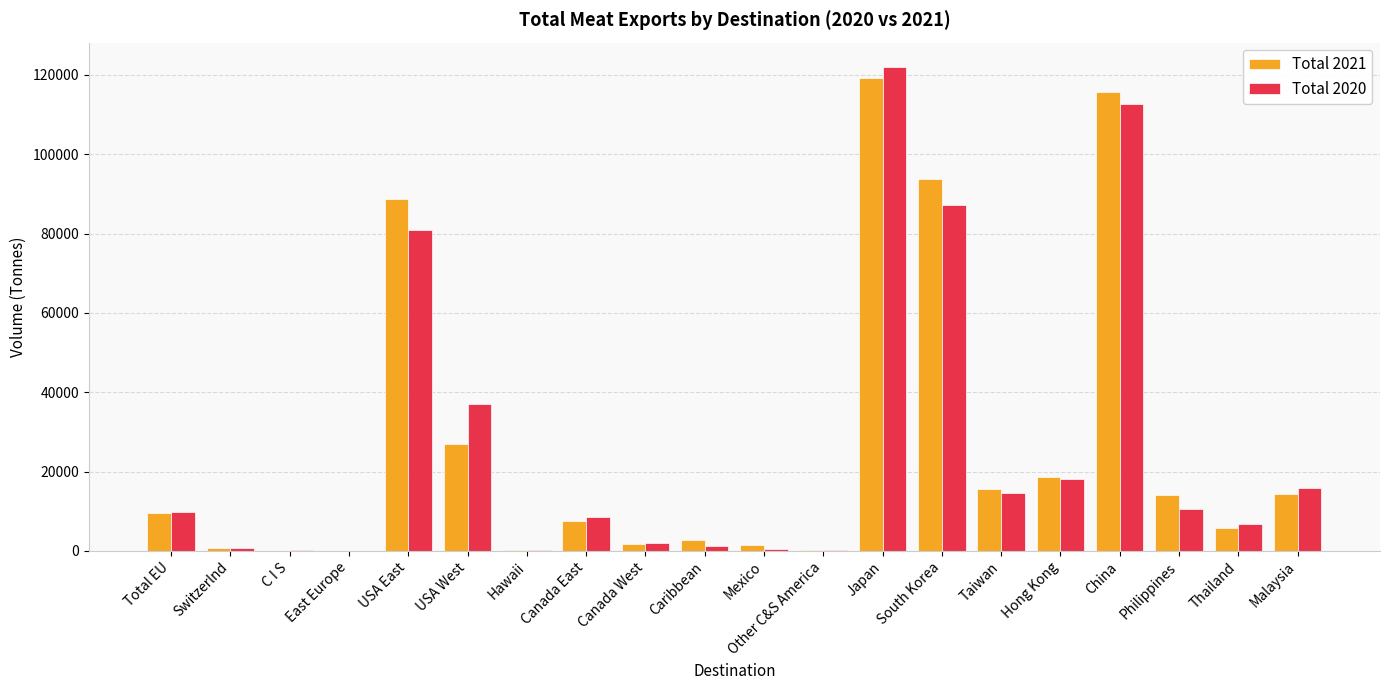

Is the value of Total 2021 at Total EU greater than the value of Total 2020 at Malaysia?

No